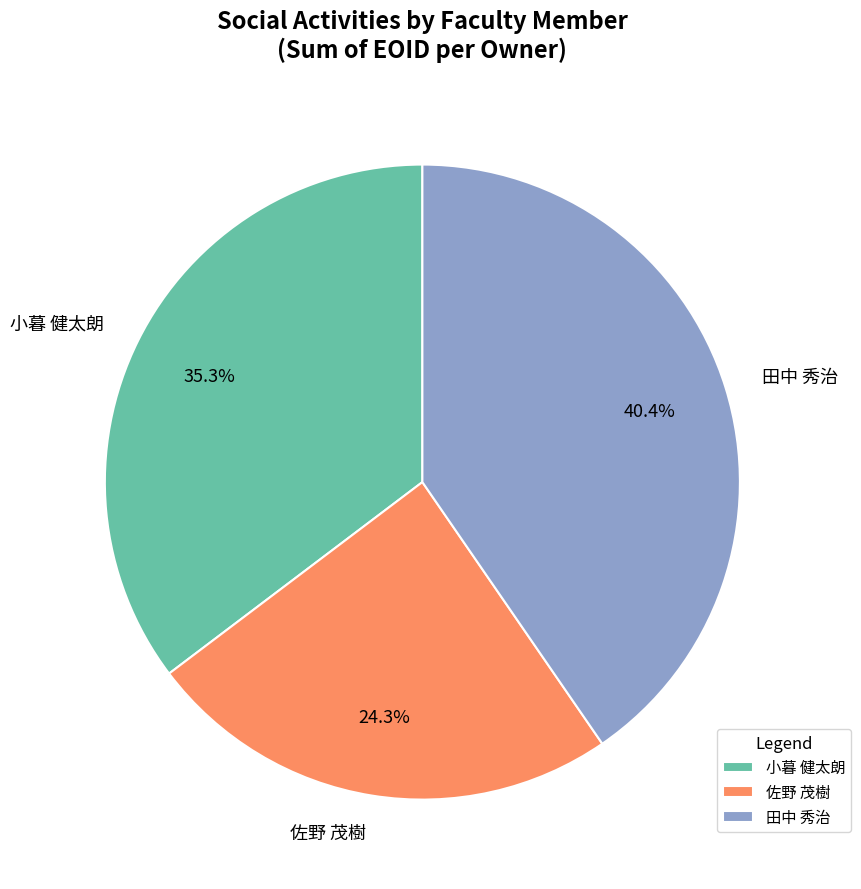

What is the largest slice in the pie chart?

田中 秀治